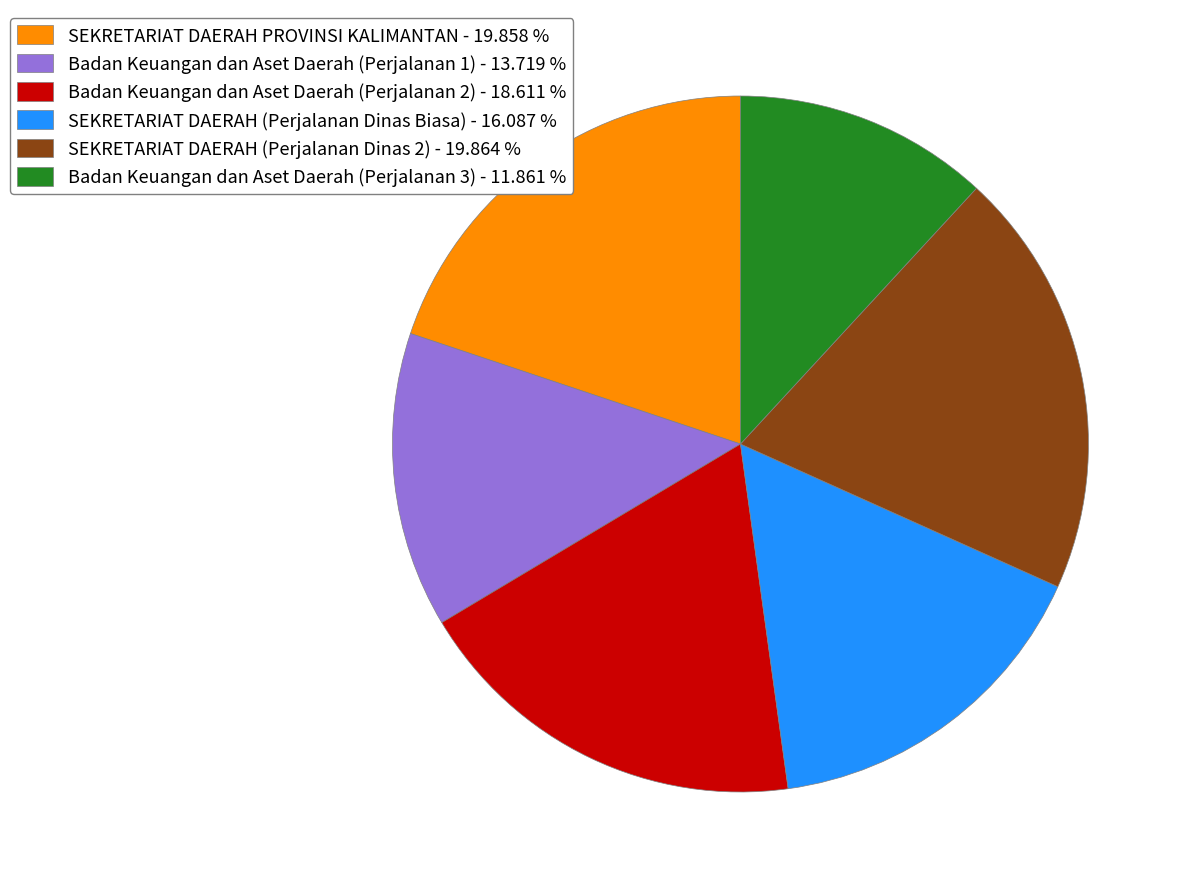

Do Badan Keuangan dan Aset Daerah (Perjalanan 3) - 11.861 % and Badan Keuangan dan Aset Daerah (Perjalanan 1) - 13.719 % together represent more than half of the pie?

No